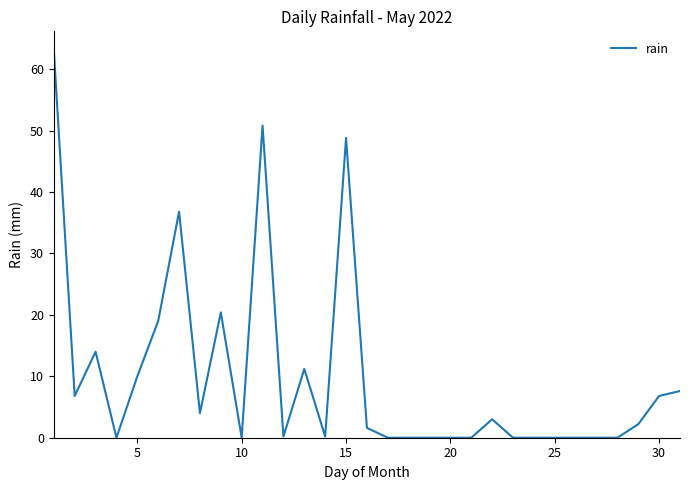

Does the chart have visible grid lines?

No